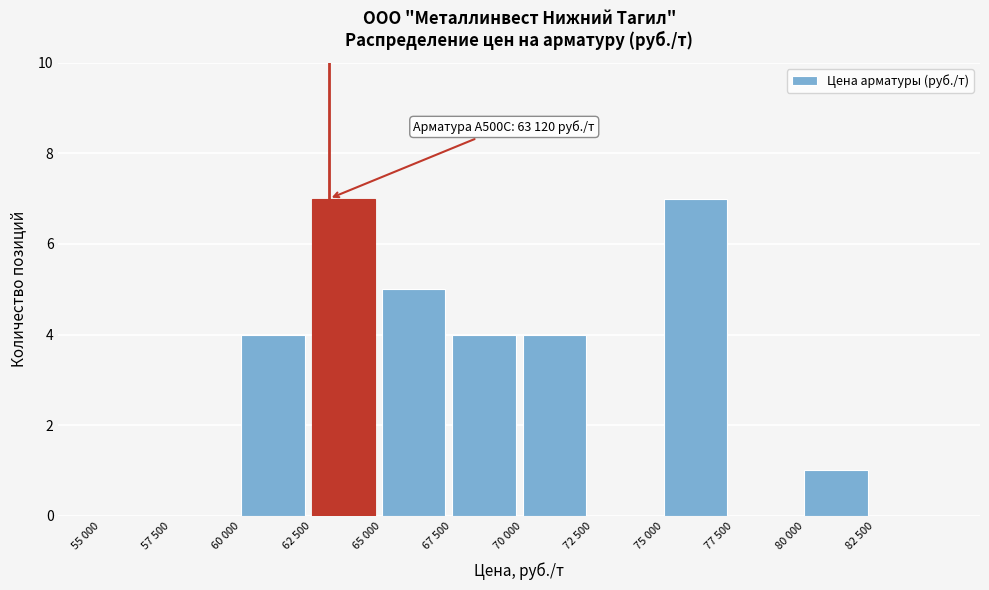

Reading left to right, what are all the values shown in this chart?

55 000=0	57 500=0	60 000=4	62 500=7	65 000=5	67 500=4	70 000=4	72 500=0	75 000=7	77 500=0	80 000=1	82 500=0